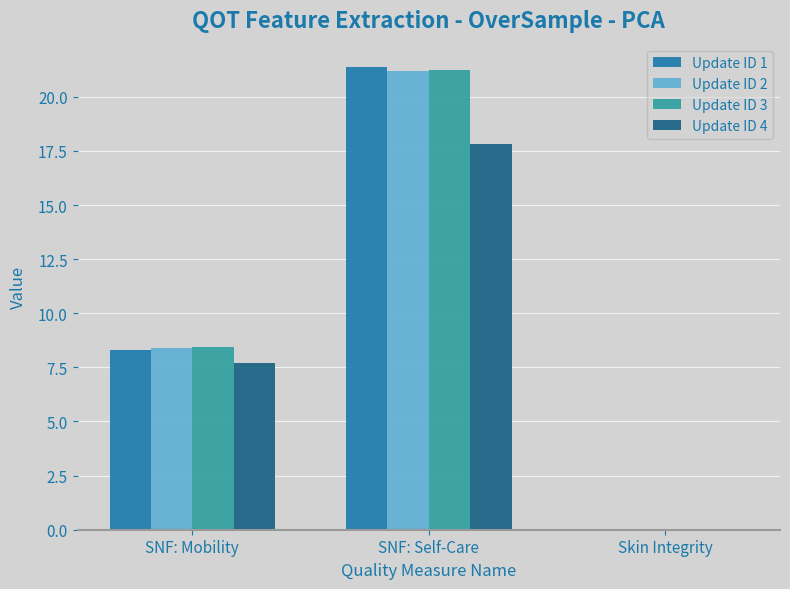

What is the sum of the Update ID 1 values at Skin Integrity and SNF: Mobility?

8.3